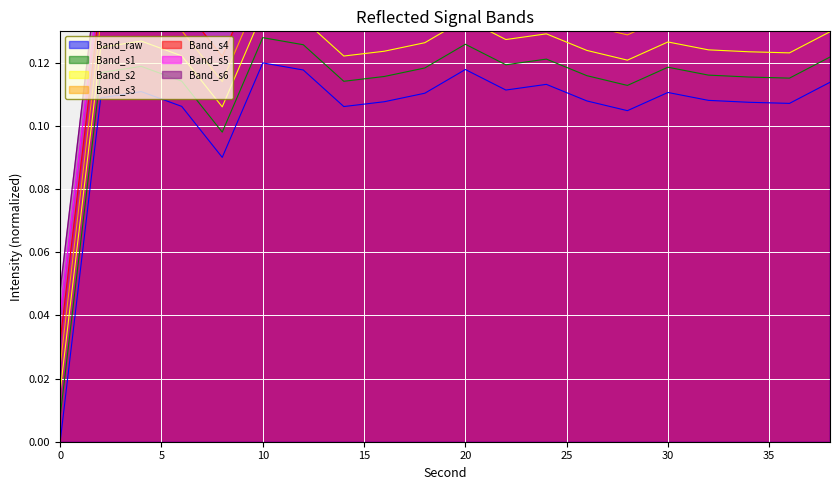

Which has a higher value, 12 or 20?

20